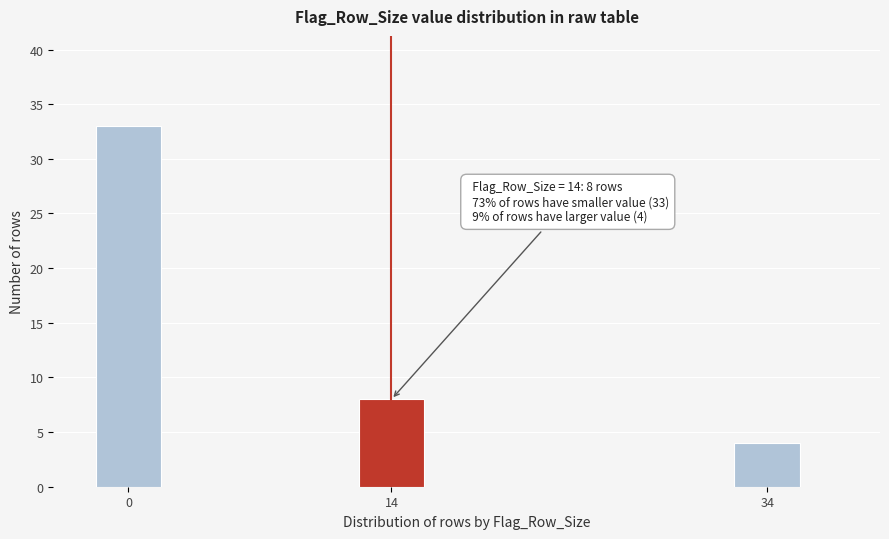

Reading left to right, list all the values displayed in this chart.

0=33	14=8	34=4